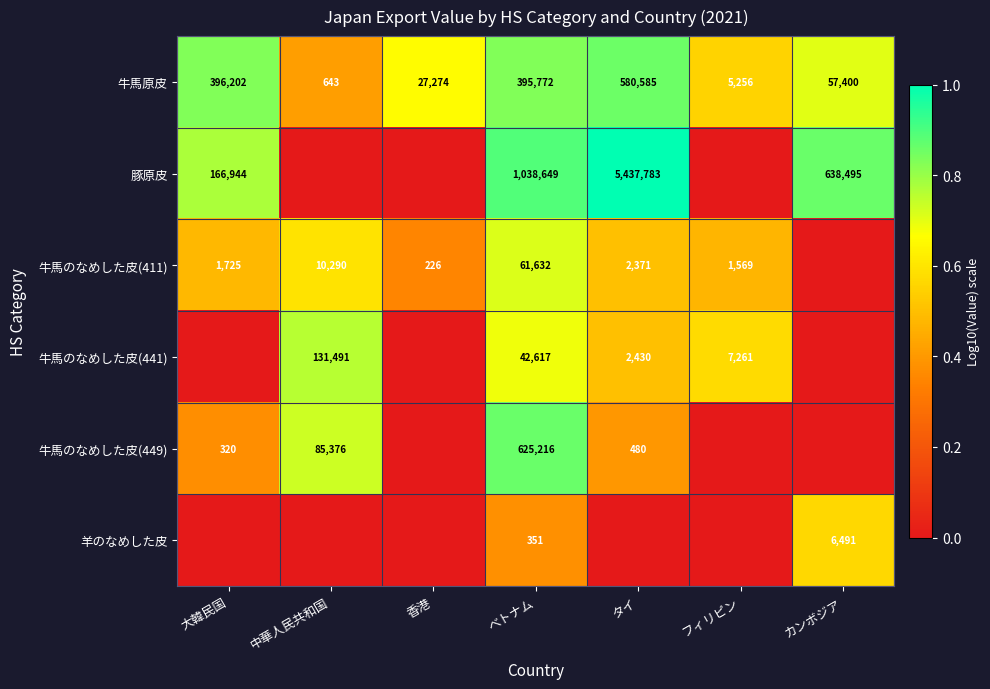

What is the sum of the 牛馬原皮 values at 大韓民国 and 香港?

423476